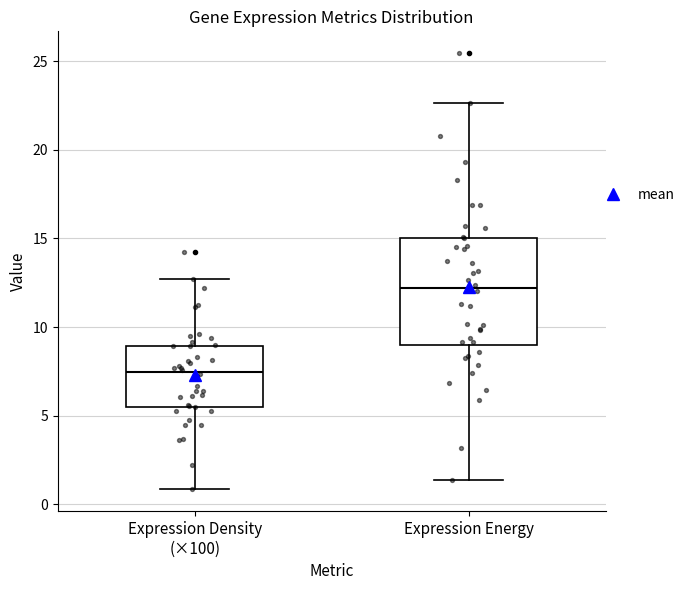

Comparing the boxes themselves (not the whiskers), which one is the tallest?

Expression Energy